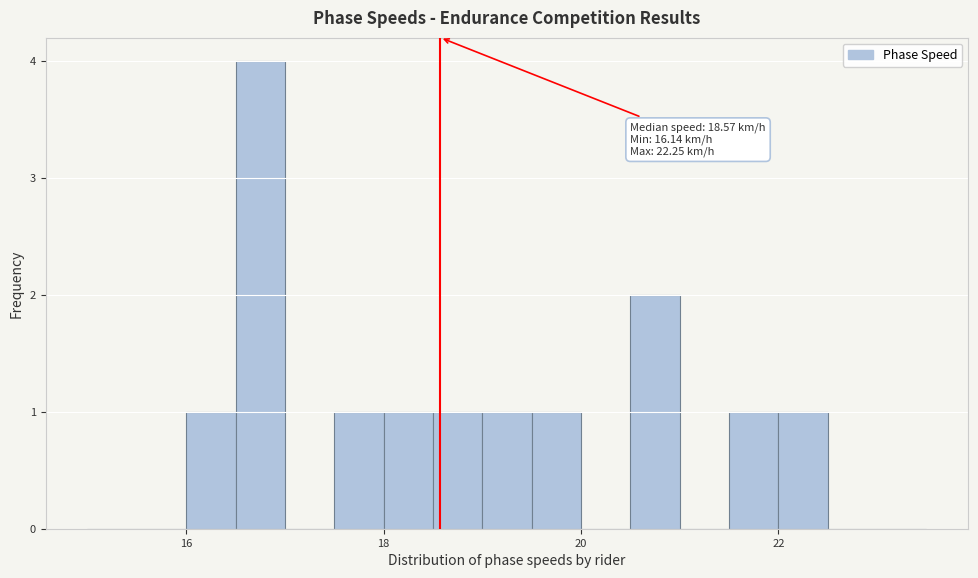

Read against the x-axis, roughly where is the centre of the tallest bar?

16.8